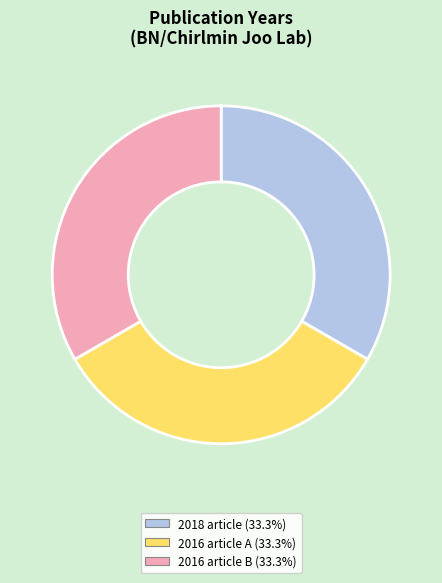

Count the number of slices in the pie.

3